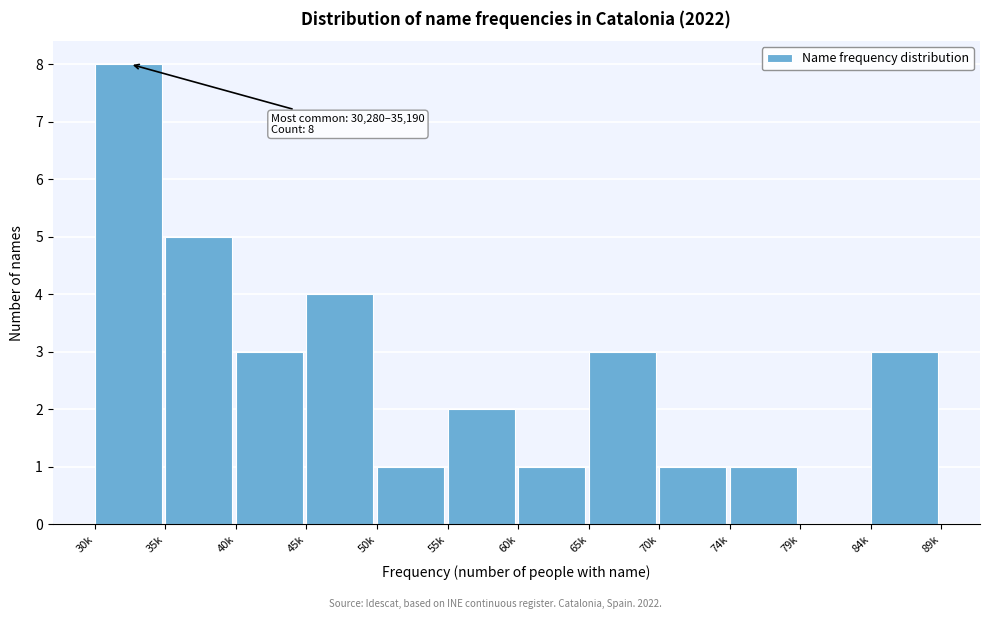

Reading right to left, transcribe all the data shown in this chart.

84k=3	79k=0	74k=1	70k=1	65k=3	60k=1	55k=2	50k=1	45k=4	40k=3	35k=5	30k=8